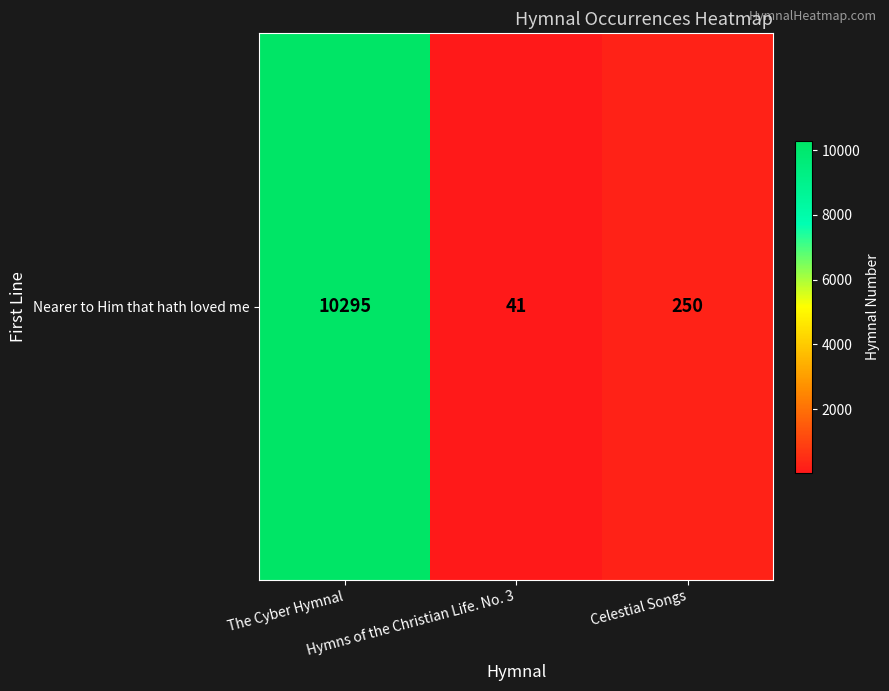

How many data points are above 250?

1